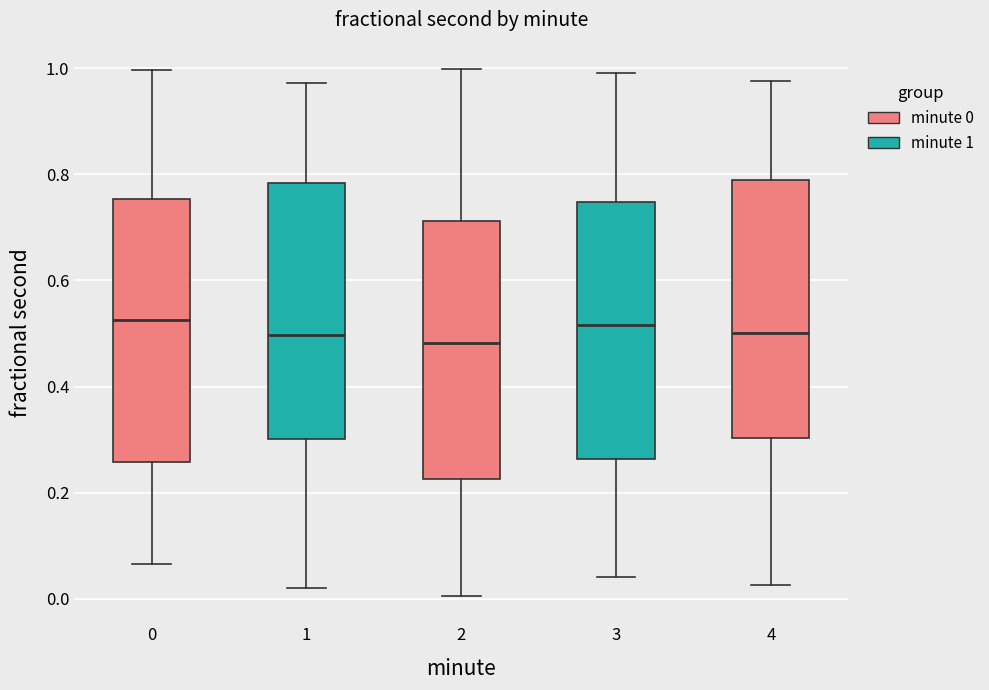

Reading left to right, read every box against the y-axis: the position of its median line, the range the box covers, and the ends of its whiskers. The values are not printed on the chart, so give them approximately, as read against the axis.

0: median 0.52, box 0.26 to 0.76, whiskers 0.06 to 1.00
1: median 0.50, box 0.30 to 0.78, whiskers 0.02 to 0.98
2: median 0.48, box 0.22 to 0.72, whiskers 0.00 to 1.00
3: median 0.52, box 0.26 to 0.74, whiskers 0.04 to 1.00
4: median 0.50, box 0.30 to 0.78, whiskers 0.02 to 0.98